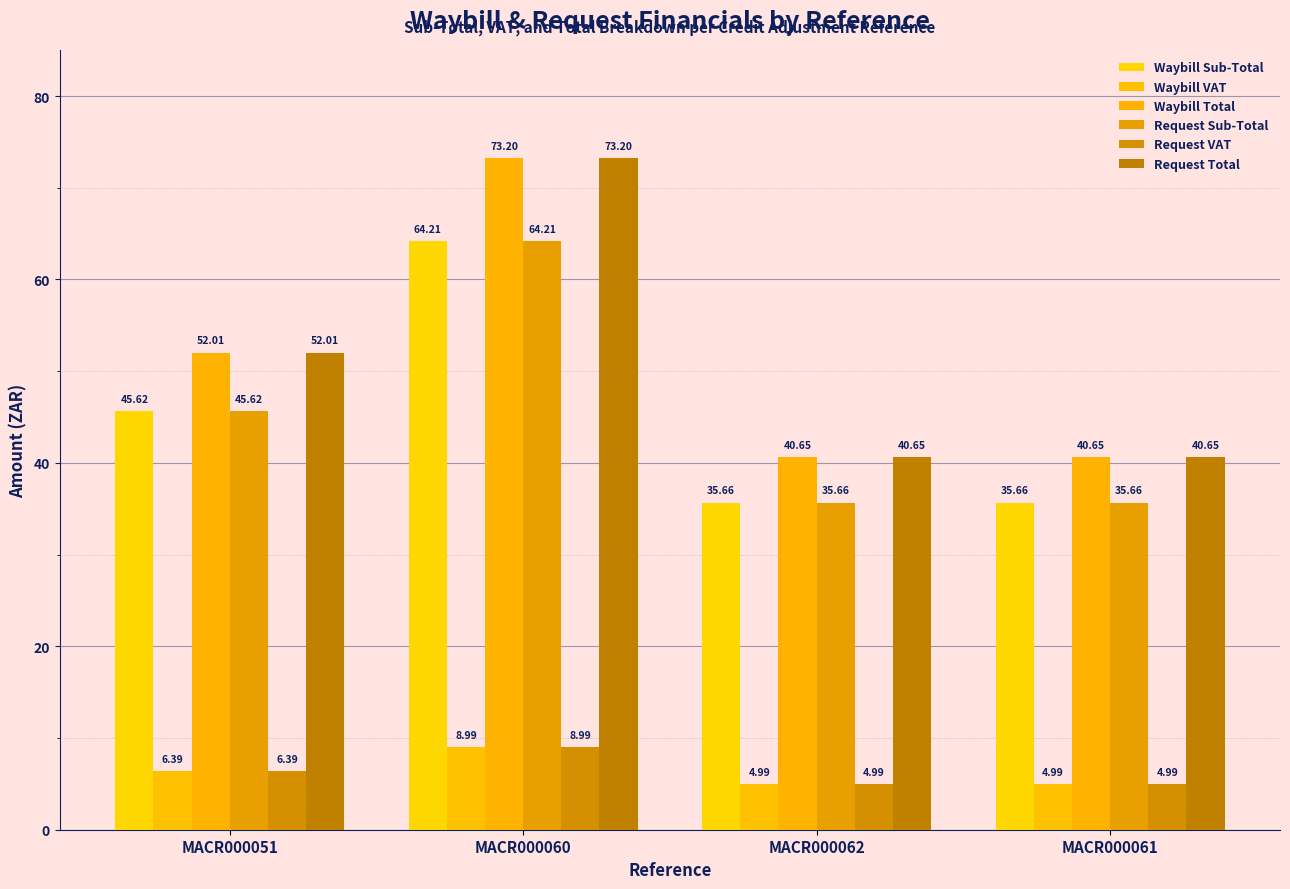

What is the minimum value for Request VAT?

5.0